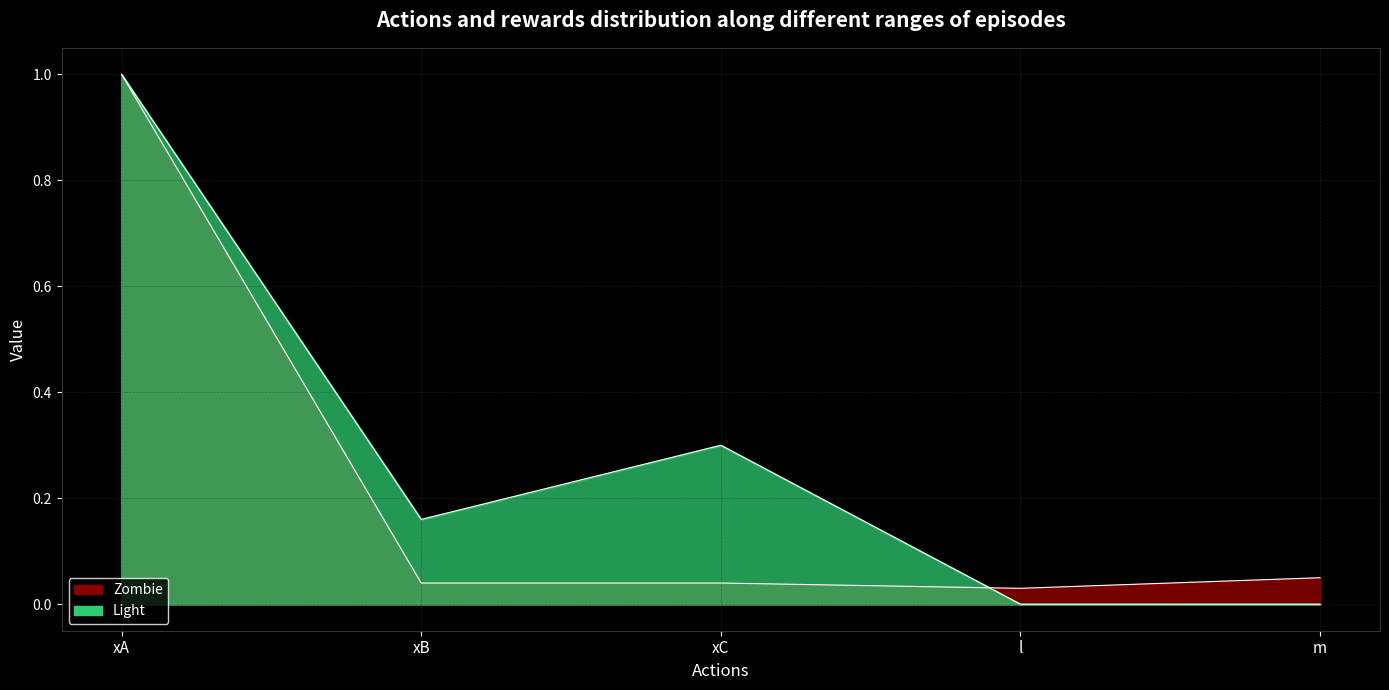

Count the number of data series in this chart.

2